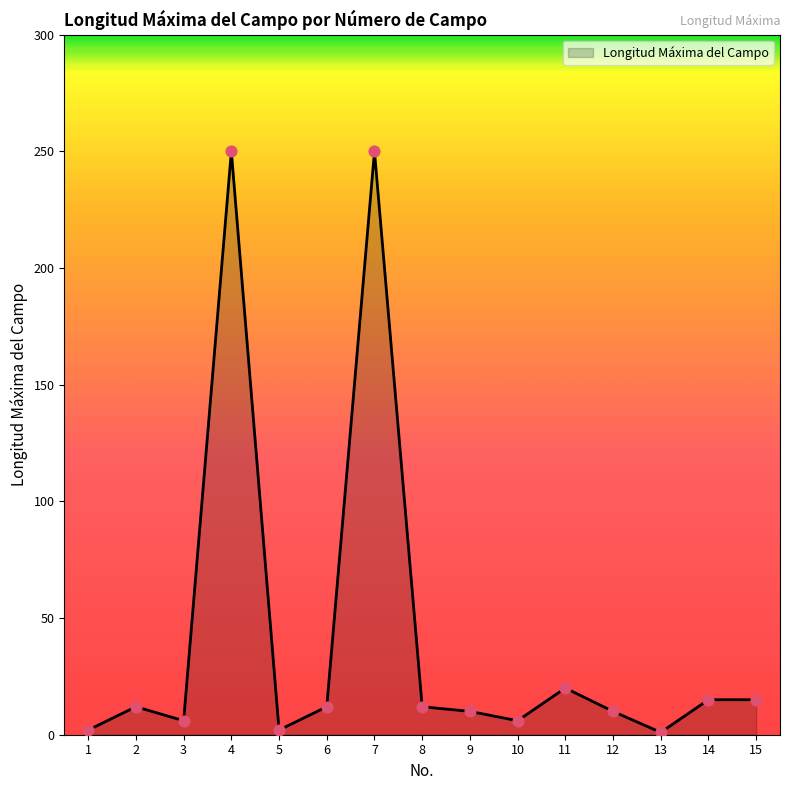

What is the ratio of the value at 7 to the value at 3?

41.7